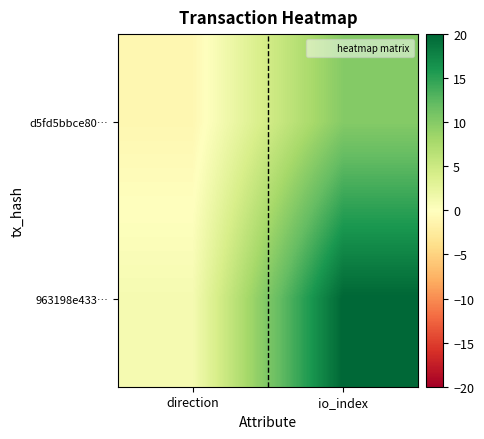

Which has a higher value, io_index or direction?

io_index